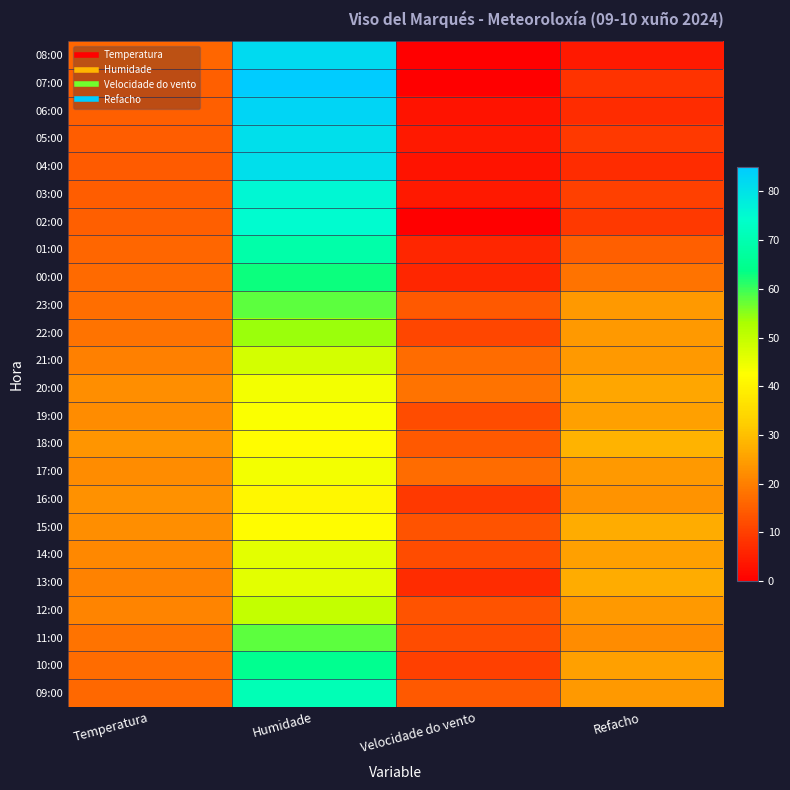

Reading right to left, what are all the values shown in this chart?

08:00: Refacho=4.0	Velocidade do vento=0.0	Humidade=82.0	Temperatura=16.0
07:00: Refacho=8.0	Velocidade do vento=0.0	Humidade=85.0	Temperatura=15.0
06:00: Refacho=7.0	Velocidade do vento=3.0	Humidade=83.0	Temperatura=15.1
05:00: Refacho=9.0	Velocidade do vento=4.0	Humidade=81.0	Temperatura=14.7
04:00: Refacho=7.0	Velocidade do vento=3.0	Humidade=81.0	Temperatura=14.5
03:00: Refacho=10.0	Velocidade do vento=4.0	Humidade=76.0	Temperatura=14.8
02:00: Refacho=9.0	Velocidade do vento=0.0	Humidade=75.0	Temperatura=15.0
01:00: Refacho=15.0	Velocidade do vento=6.0	Humidade=69.0	Temperatura=16.0
00:00: Refacho=18.0	Velocidade do vento=6.0	Humidade=63.0	Temperatura=16.8
23:00: Refacho=24.0	Velocidade do vento=14.0	Humidade=58.0	Temperatura=17.4
22:00: Refacho=24.0	Velocidade do vento=11.0	Humidade=54.0	Temperatura=18.1
21:00: Refacho=24.0	Velocidade do vento=17.0	Humidade=48.0	Temperatura=20.1
20:00: Refacho=26.0	Velocidade do vento=18.0	Humidade=44.0	Temperatura=22.4
19:00: Refacho=25.0	Velocidade do vento=12.0	Humidade=43.0	Temperatura=22.1
18:00: Refacho=28.0	Velocidade do vento=14.0	Humidade=42.0	Temperatura=23.4
17:00: Refacho=24.0	Velocidade do vento=17.0	Humidade=44.0	Temperatura=22.0
16:00: Refacho=23.0	Velocidade do vento=9.0	Humidade=41.0	Temperatura=22.8
15:00: Refacho=27.0	Velocidade do vento=13.0	Humidade=42.0	Temperatura=22.5
14:00: Refacho=25.0	Velocidade do vento=12.0	Humidade=46.0	Temperatura=21.3
13:00: Refacho=27.0	Velocidade do vento=7.0	Humidade=46.0	Temperatura=20.4
12:00: Refacho=24.0	Velocidade do vento=13.0	Humidade=50.0	Temperatura=20.6
11:00: Refacho=22.0	Velocidade do vento=12.0	Humidade=58.0	Temperatura=18.0
10:00: Refacho=25.0	Velocidade do vento=10.0	Humidade=65.0	Temperatura=17.2
09:00: Refacho=24.0	Velocidade do vento=14.0	Humidade=71.0	Temperatura=16.4